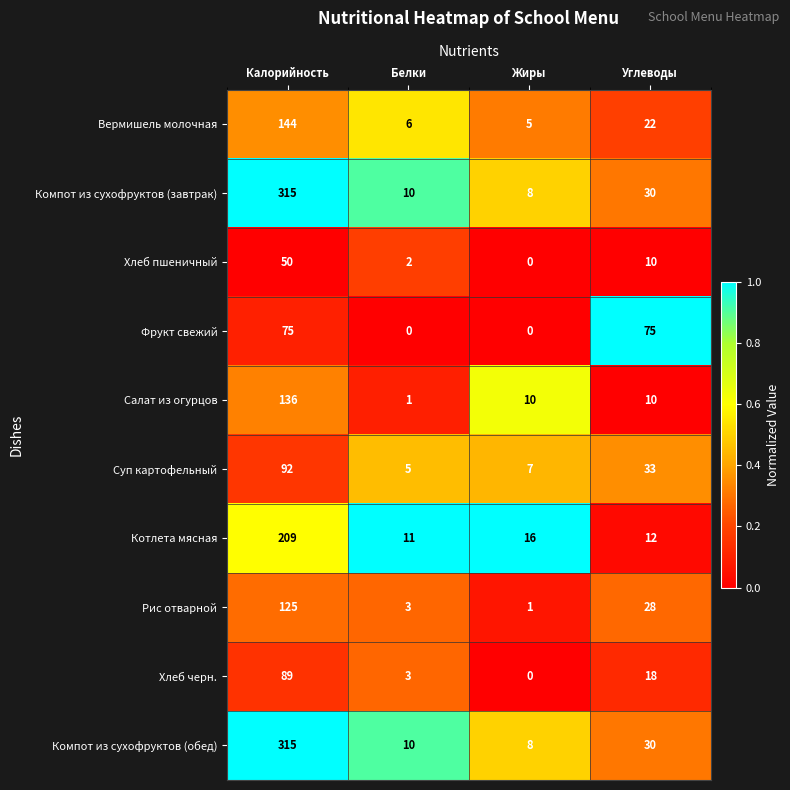

True or false: Компот из сухофруктов (завтрак) has a value of 8 at Жиры.

True